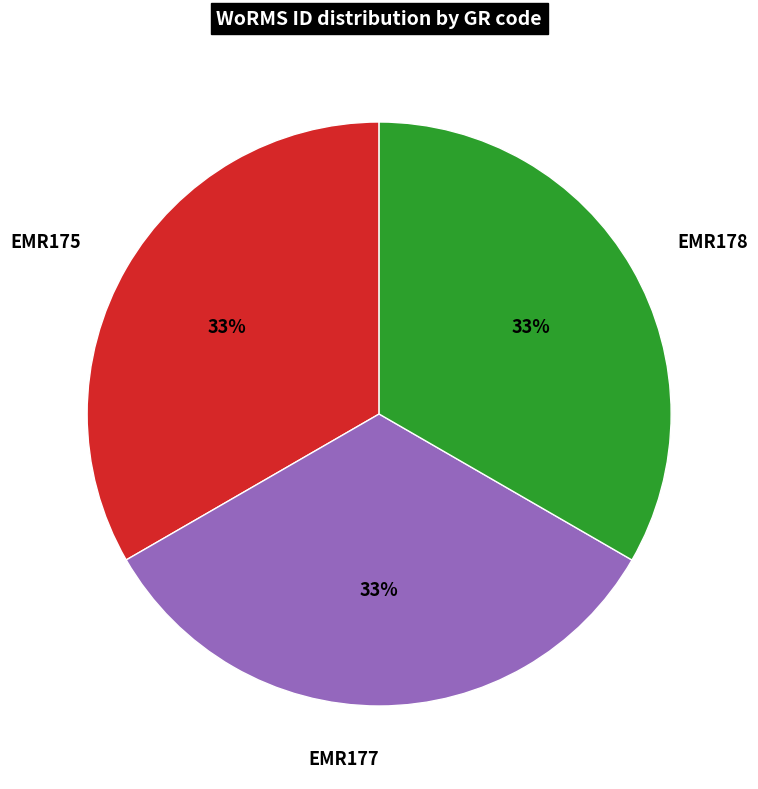

Count the number of slices in the pie.

3